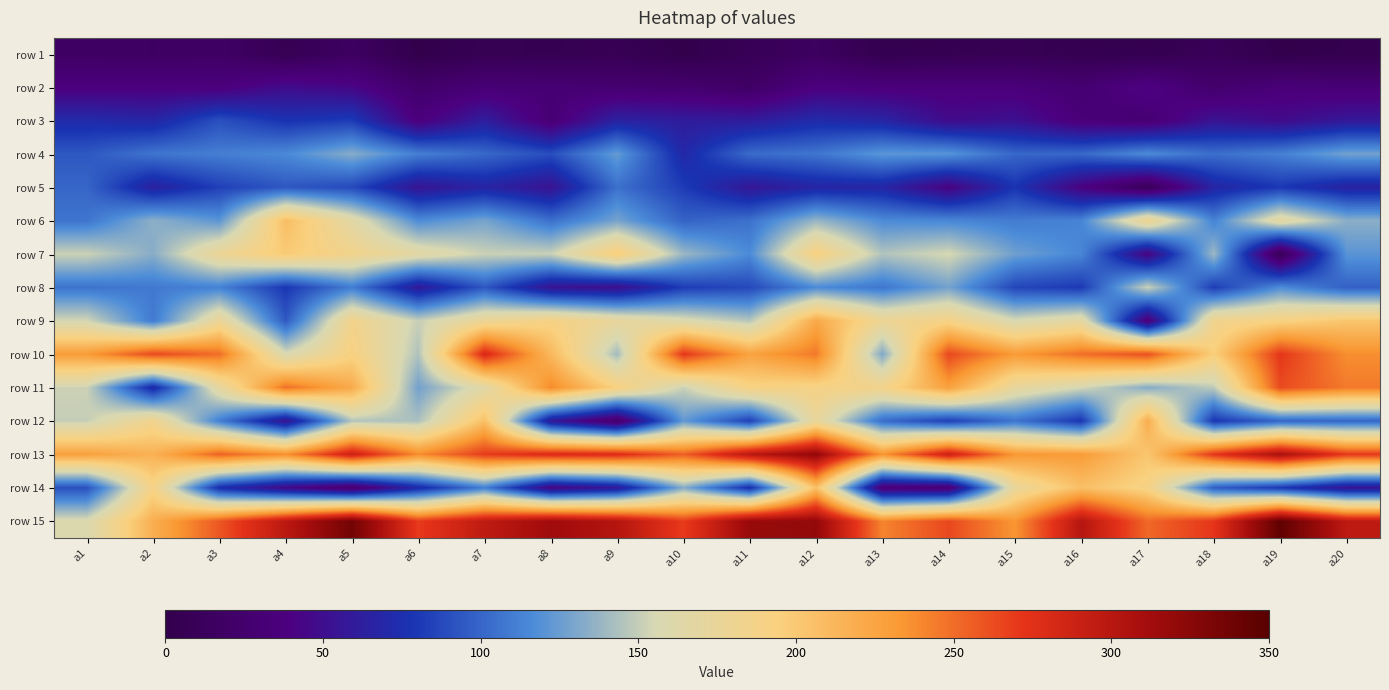

Which label corresponds to the largest value in the chart?

a19